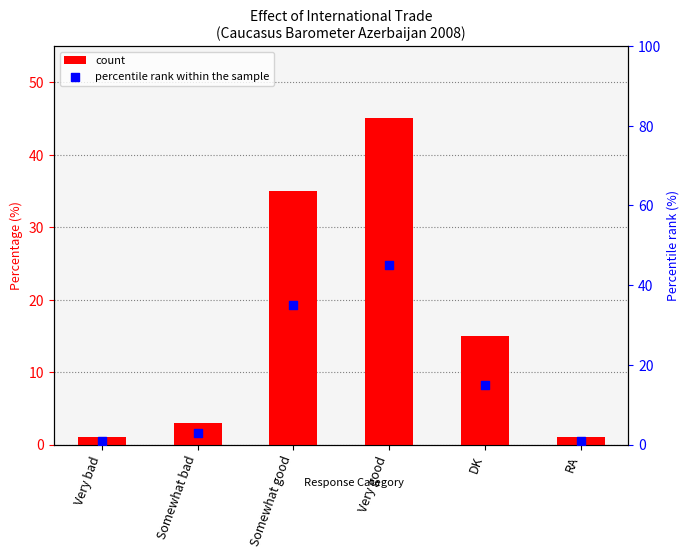

At which category is the sum across all series the highest?

Very good